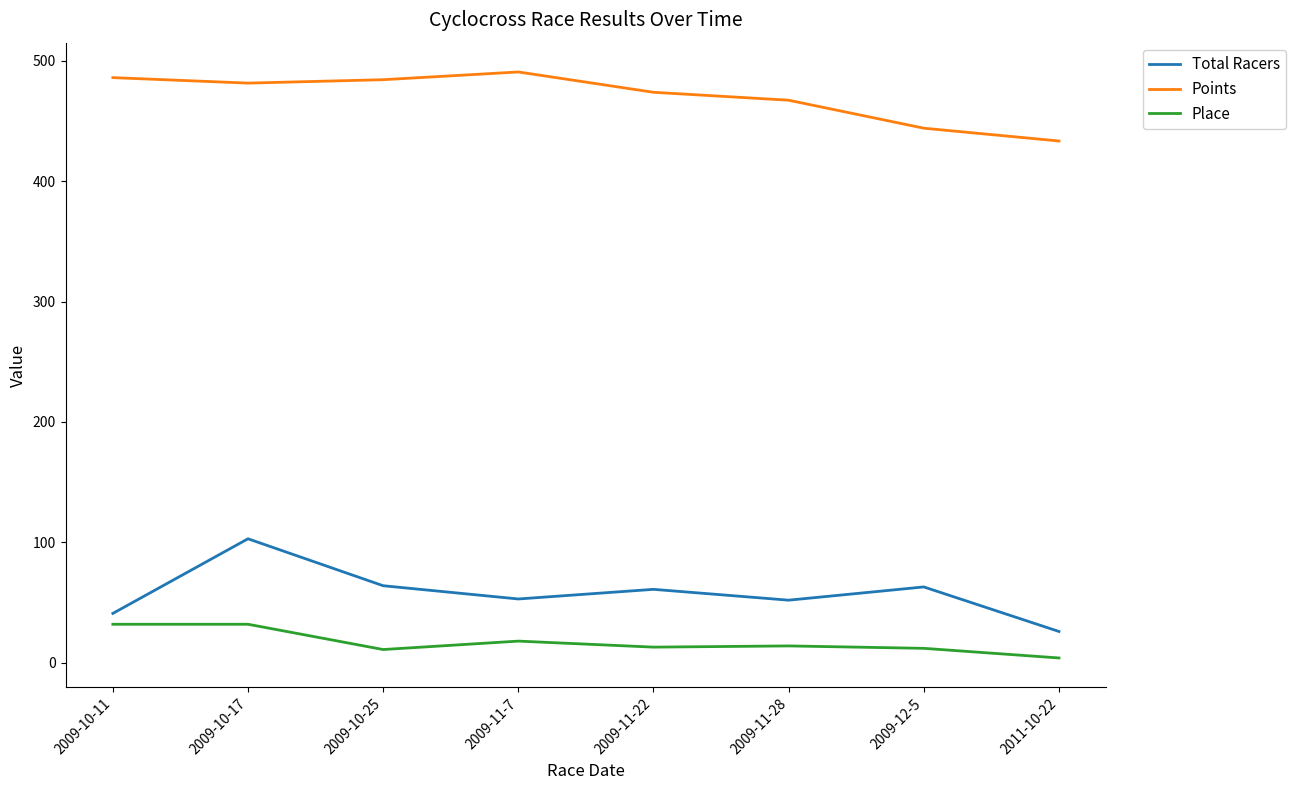

What position from the right is 2009-11-7?

5